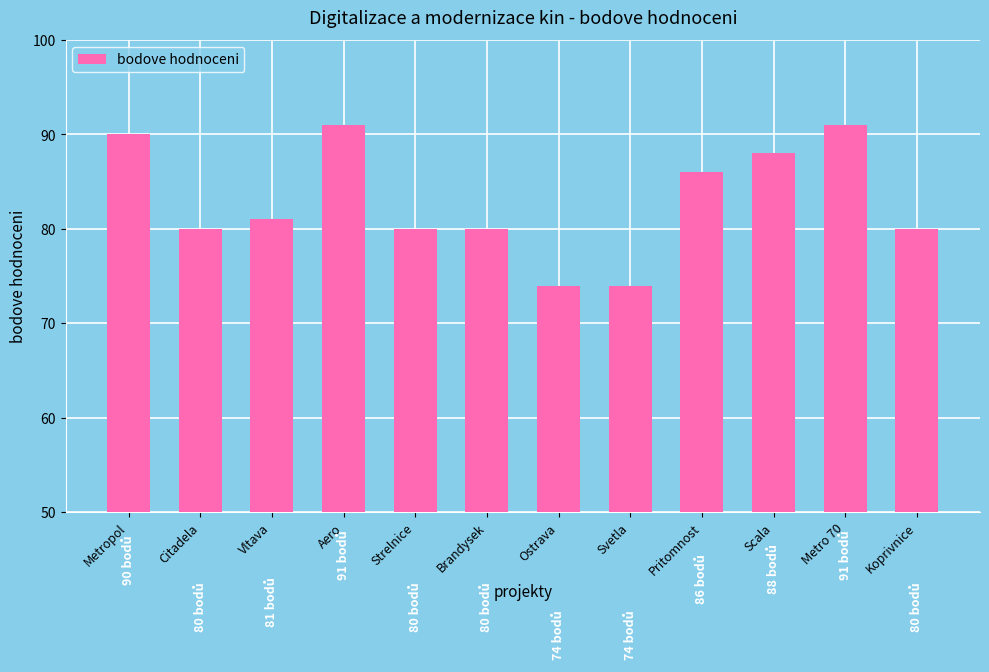

What is the ratio of the value at Citadela to the value at Metro 70?

0.9